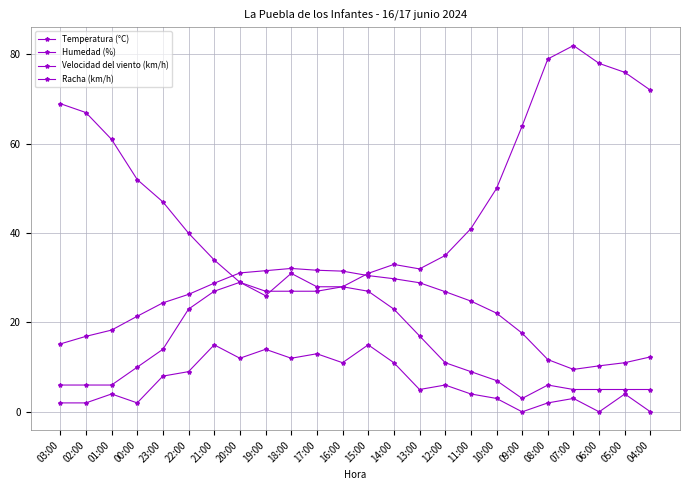

How many distinct data groups are displayed?

4